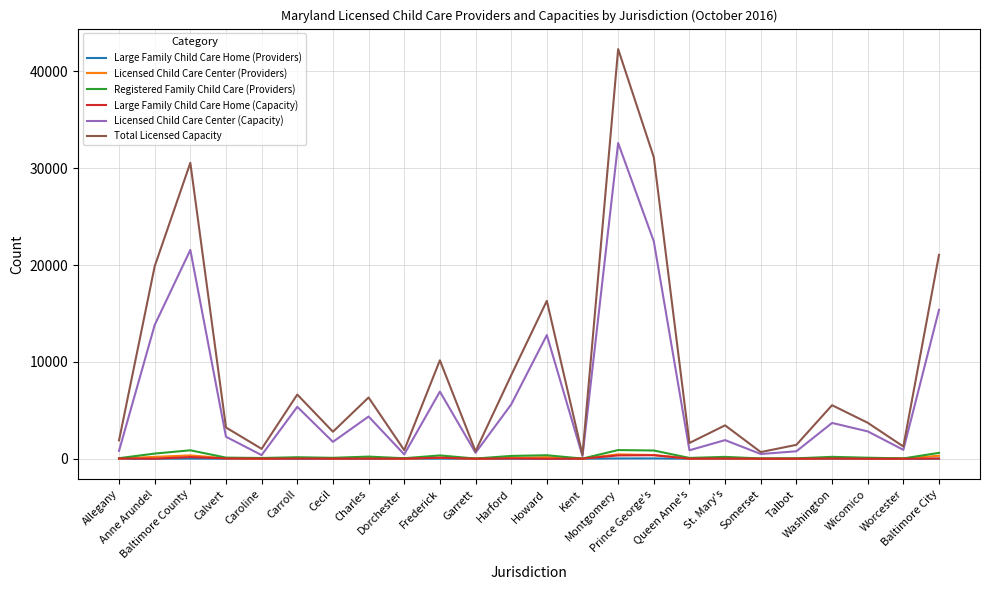

Which series has the largest total across all categories?

Total Licensed Capacity